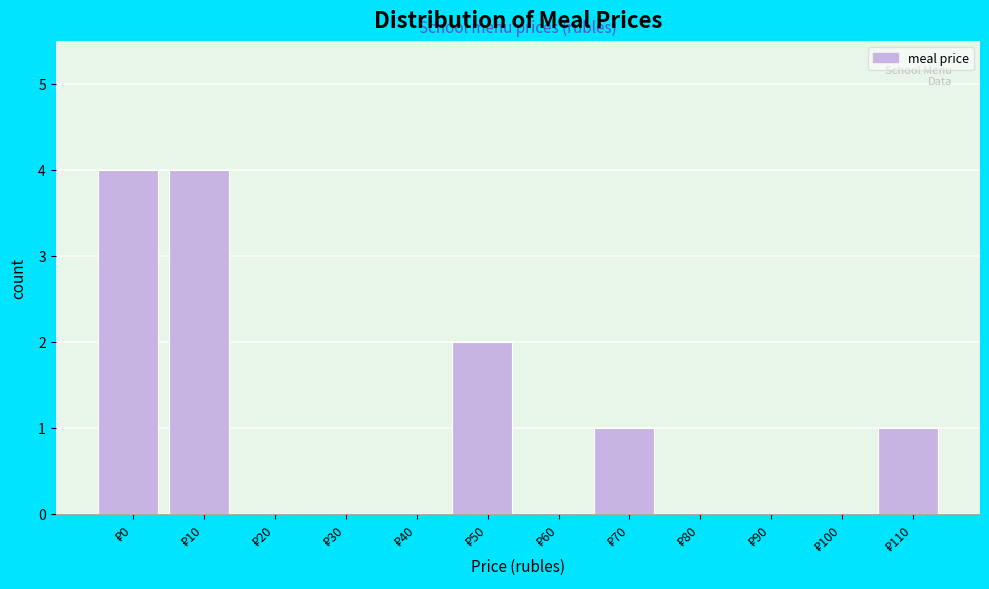

What is the sum of all values?

12